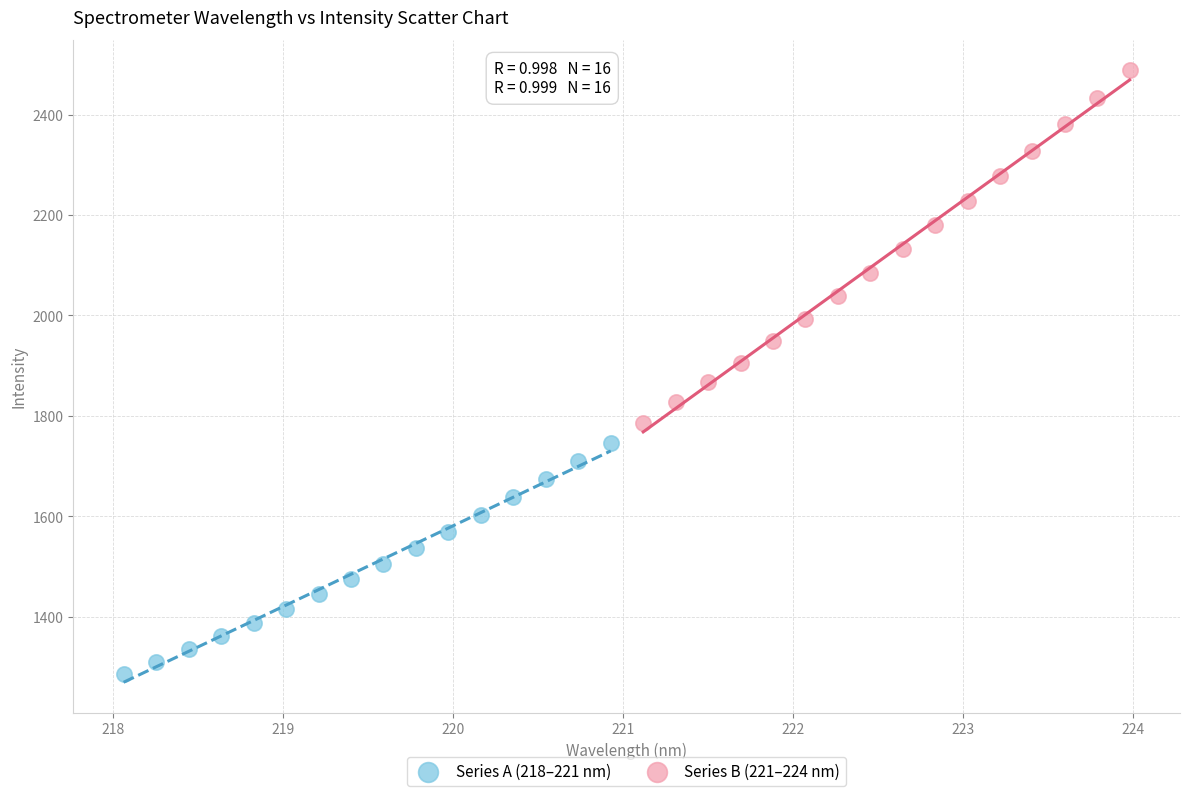

Which series has the largest Y range (max minus min)?

Series B (221–224 nm)